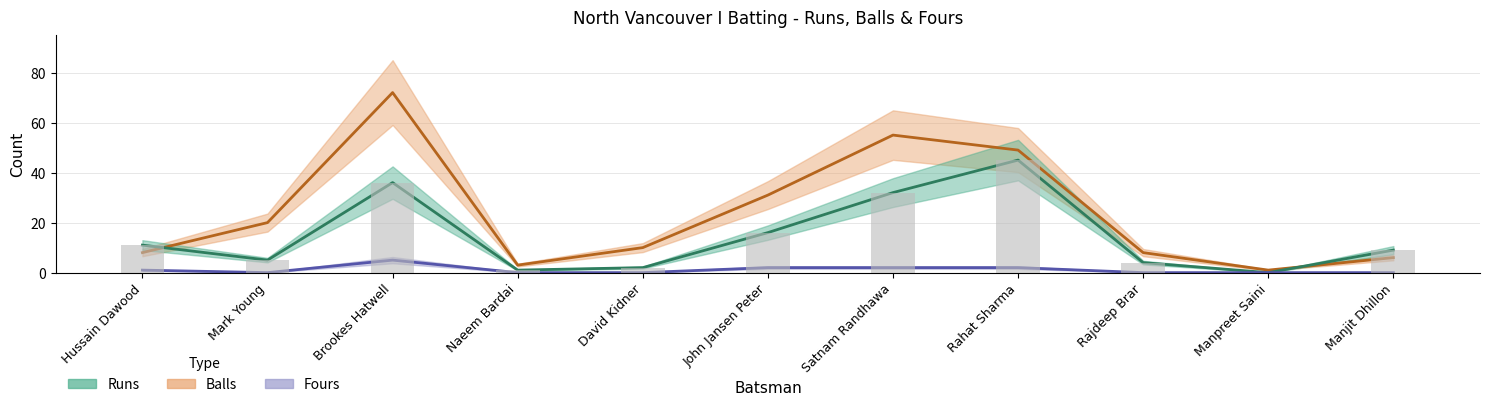

What is the value of the Fours bar at the 7th from the left?

2